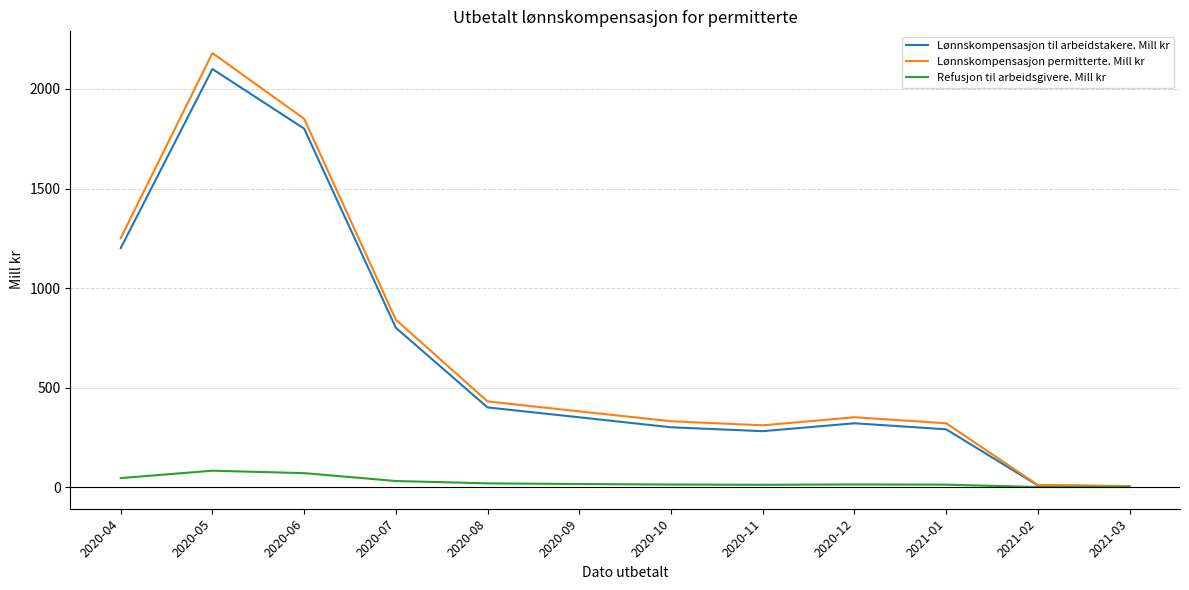

What is the highest value of the Lønnskompensasjon permitterte. Mill kr series?

2180.6